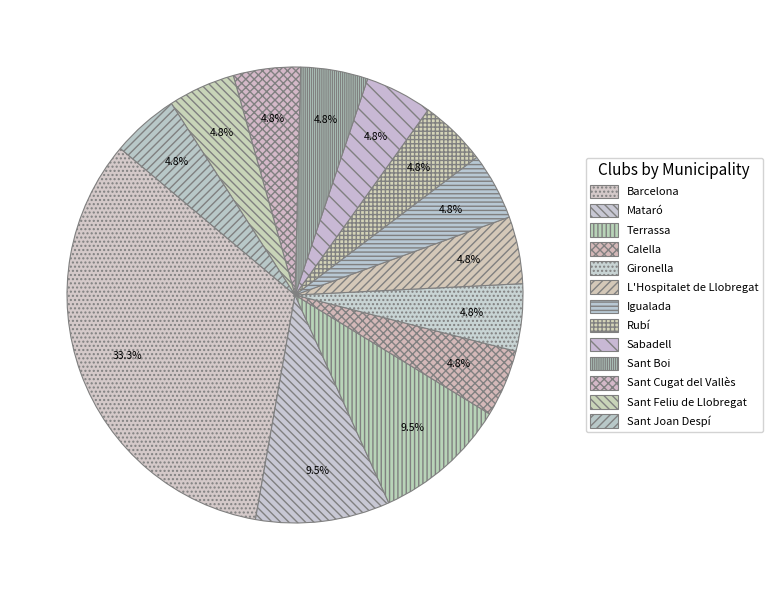

Which slice is the smallest?

Calella